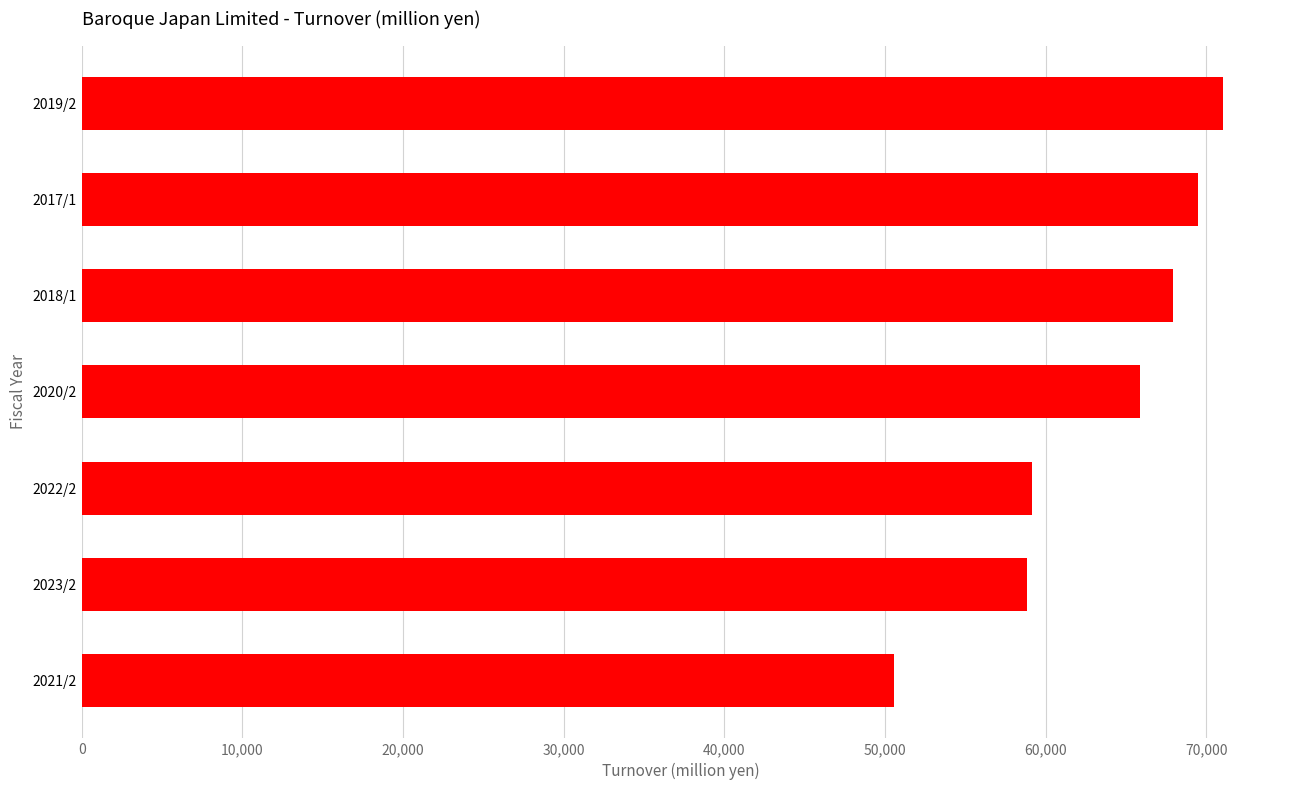

Is it true that the value at 2023/2 is 58842?

True